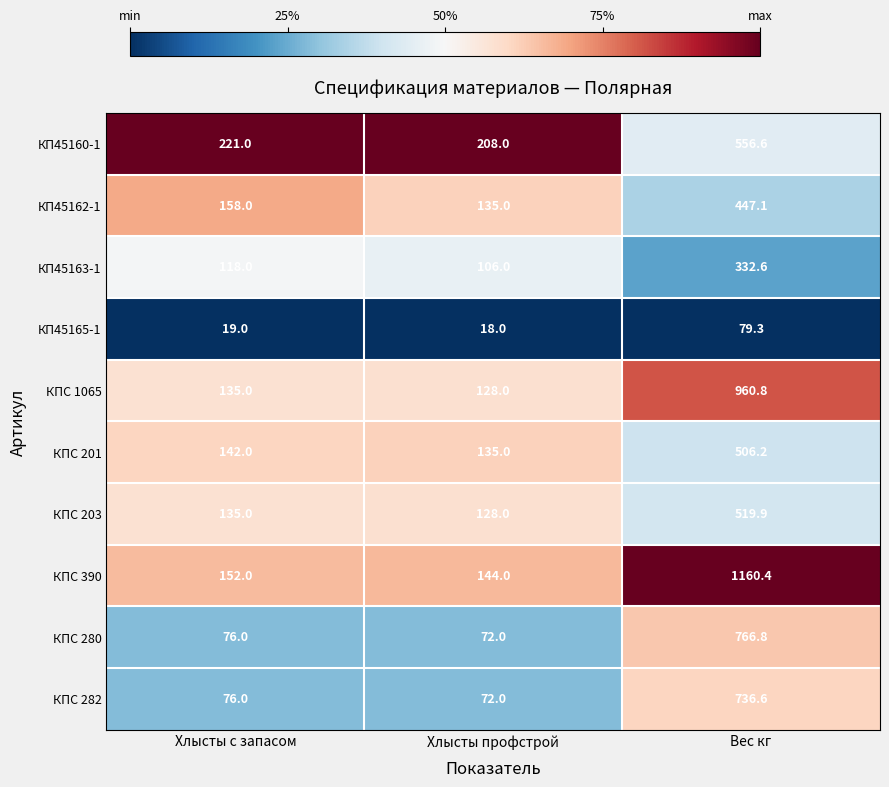

What value does the КПС 280 series have at Хлысты с запасом?

76.0